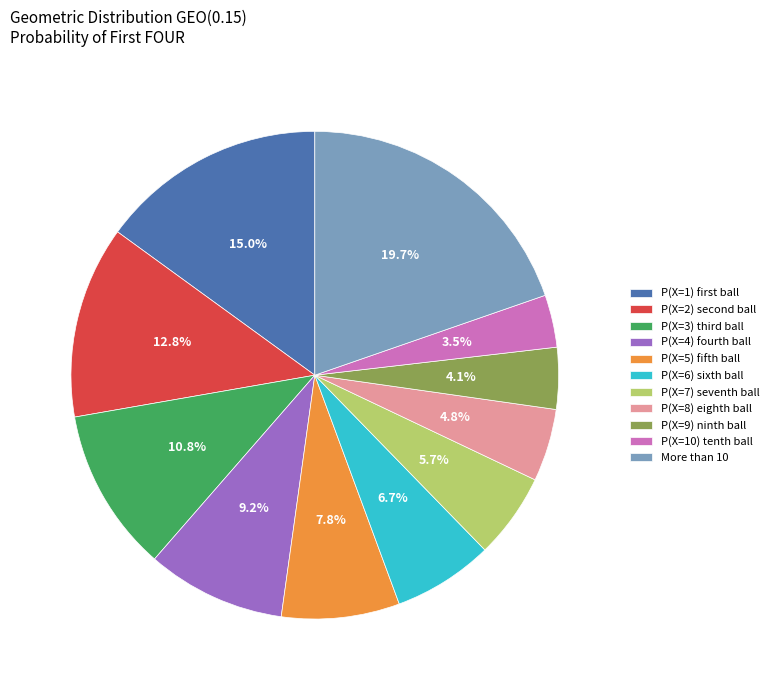

Is P(X=9) ninth ball the majority of the pie?

No